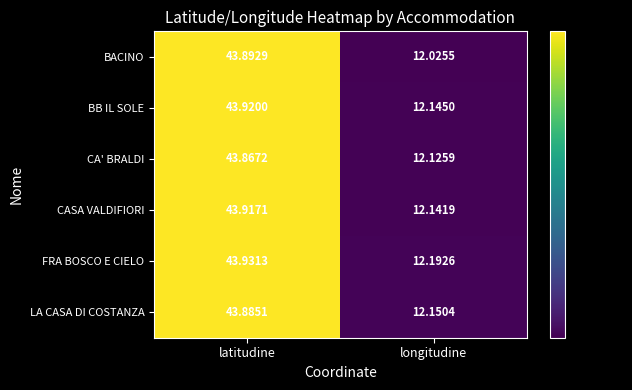

Which series has the largest range (max minus min)?

BACINO